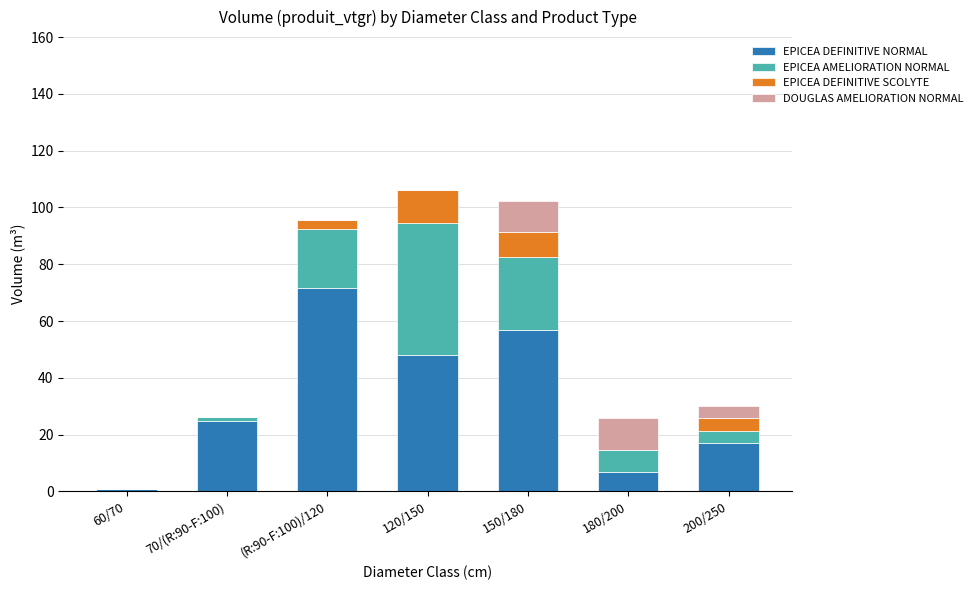

Reading left to right, transcribe the values for EPICEA DEFINITIVE NORMAL.

60/70=0.7	70/(R:90-F:100)=24.9	(R:90-F:100)/120=71.7	120/150=48.1	150/180=56.7	180/200=7.0	200/250=17.1